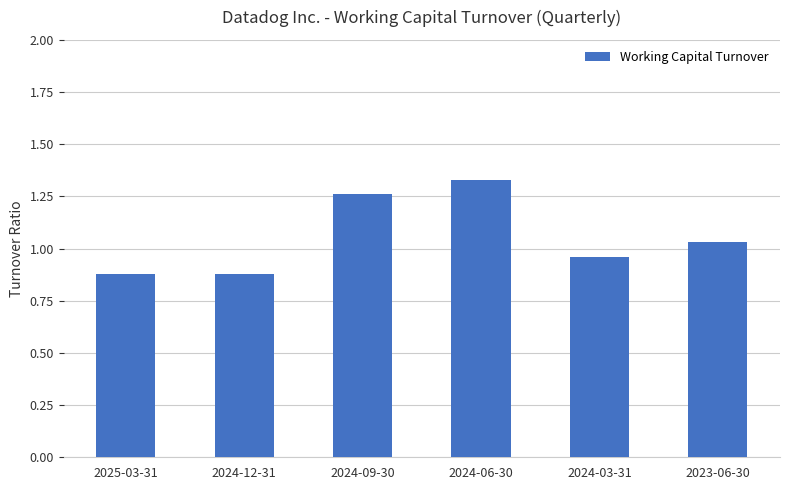

What is the label of the 6th bar from the right?

2025-03-31